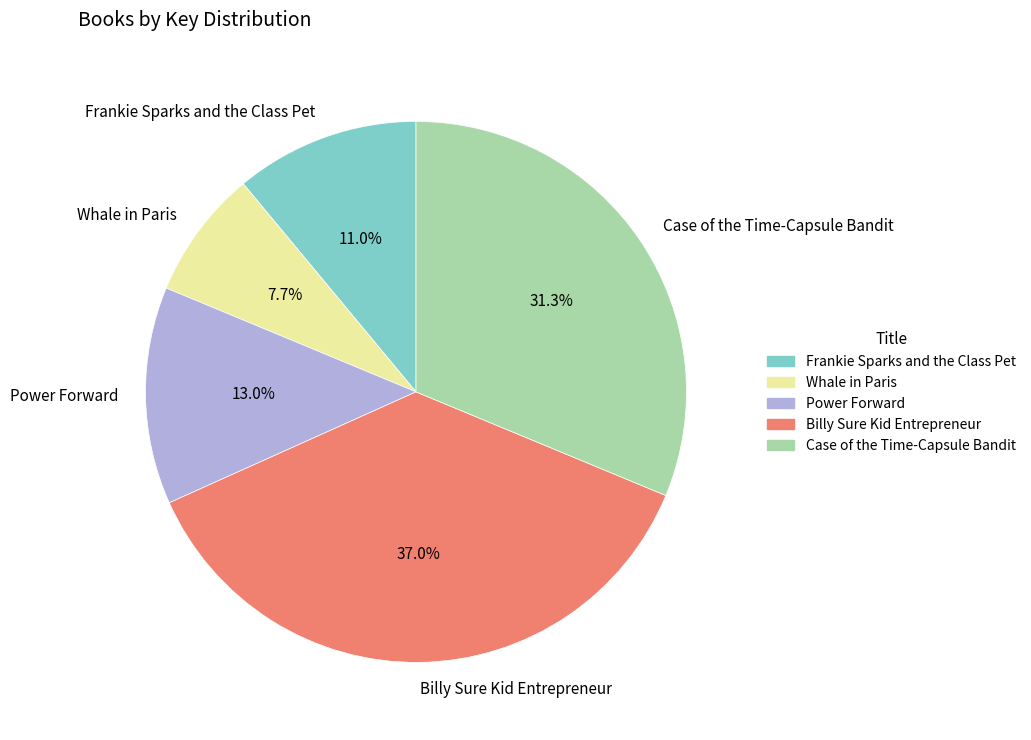

Which slice is the smallest?

Whale in Paris